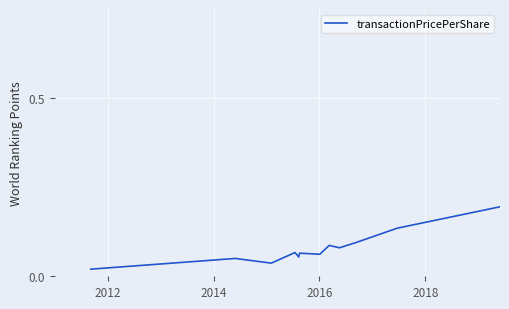

Does the chart display data point markers on the line(s)?

No